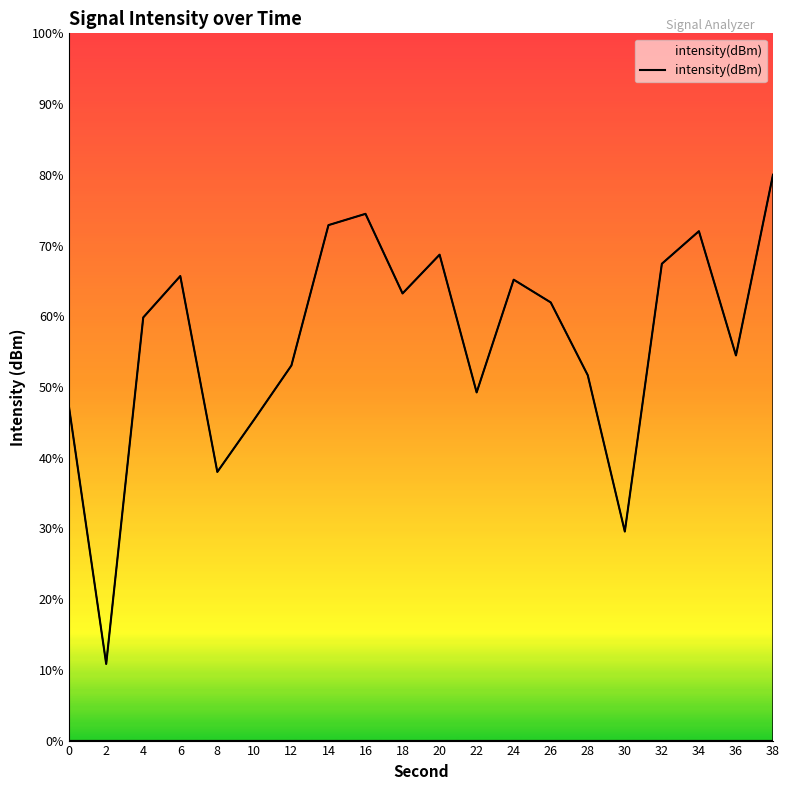

How many interior local peaks (higher than both neighbors) does the data have?

5